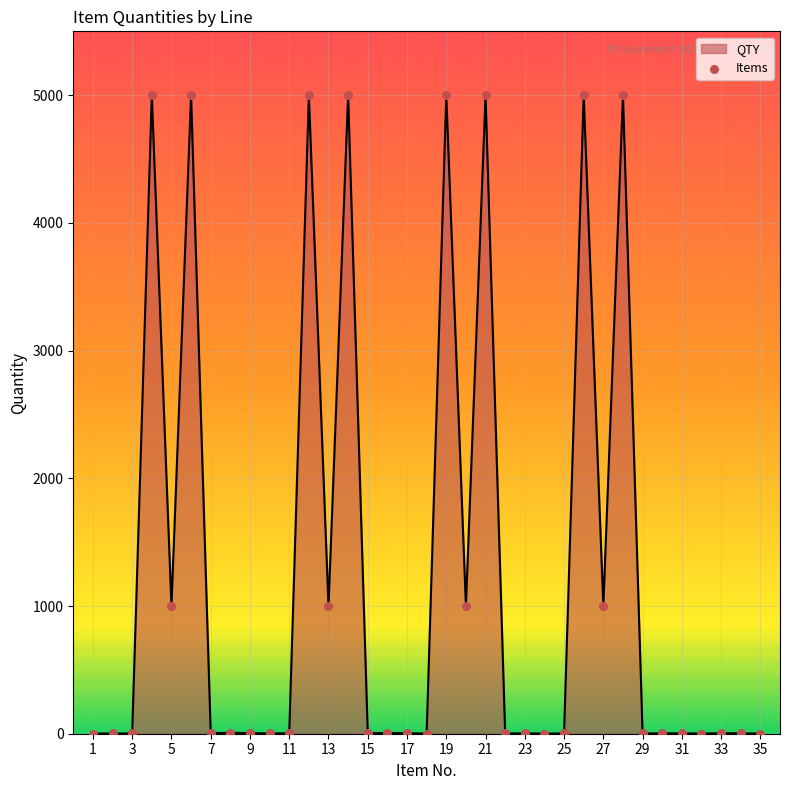

What is the greatest value displayed?

5000